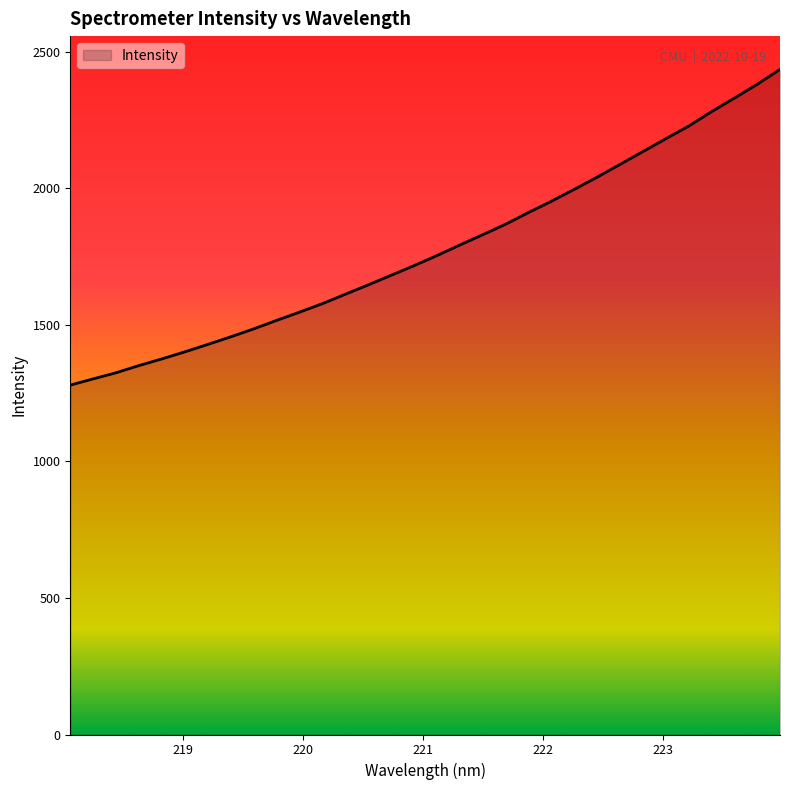

How many categories are shown in the chart?

32